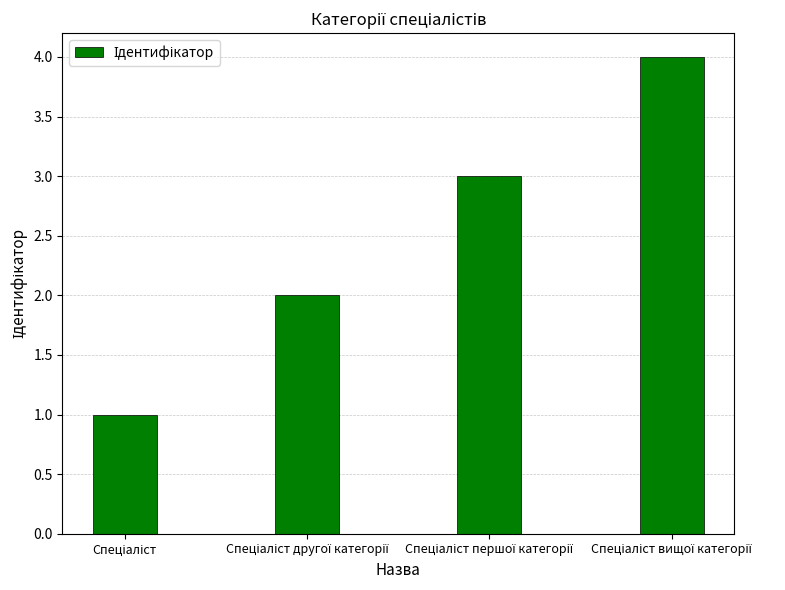

How many values are between 2 and 4?

3